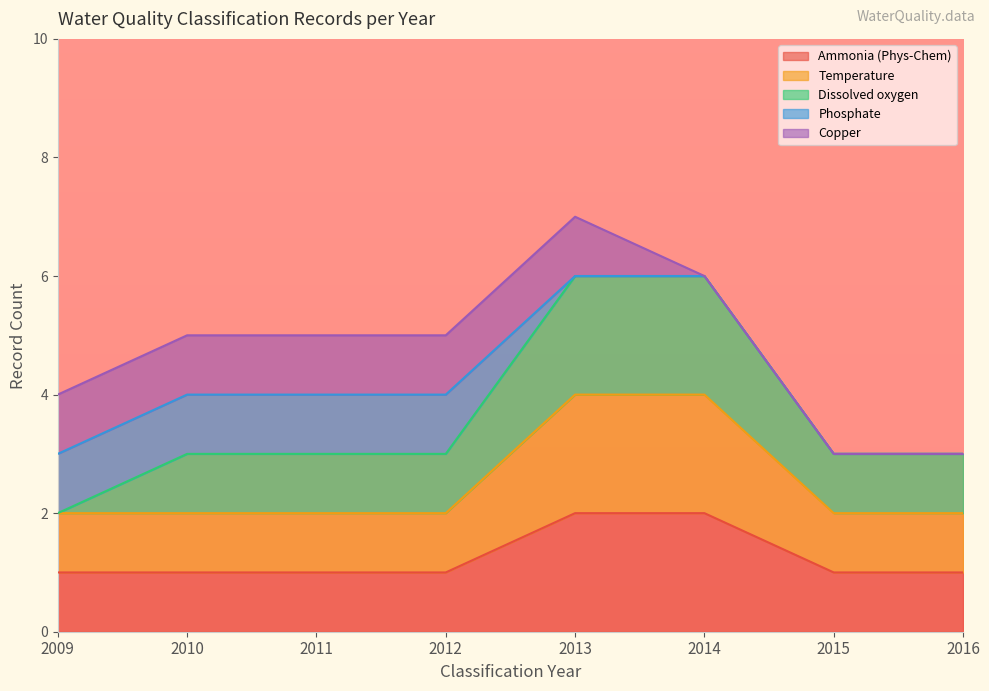

Count the Temperature values in the range 2011 to 2015.

5